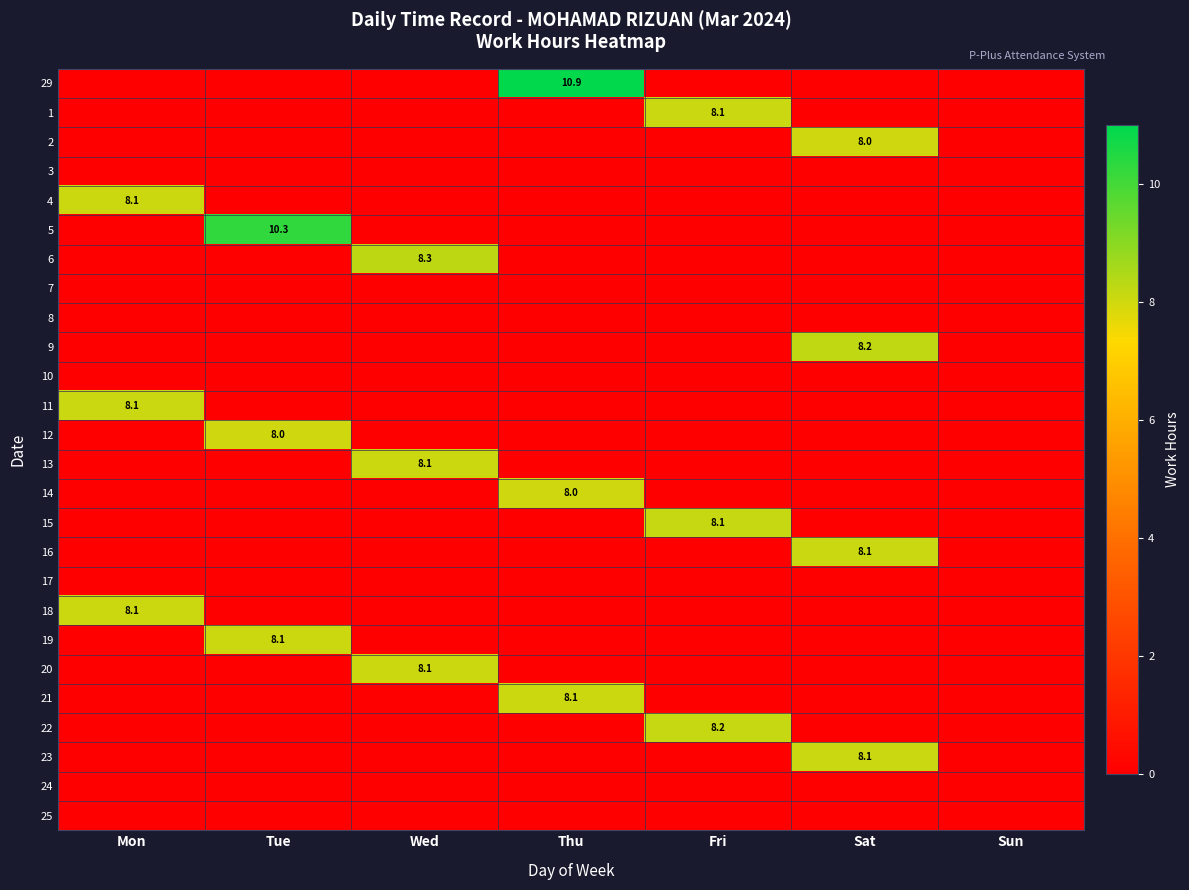

Which series has the largest range (max minus min)?

29